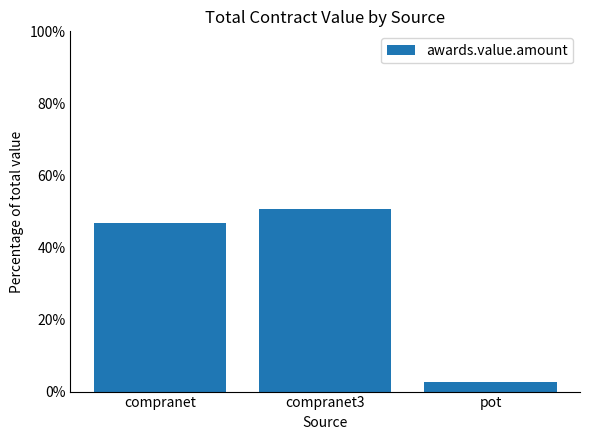

Reading left to right, transcribe all the data shown in this chart.

46.7	50.7	2.6